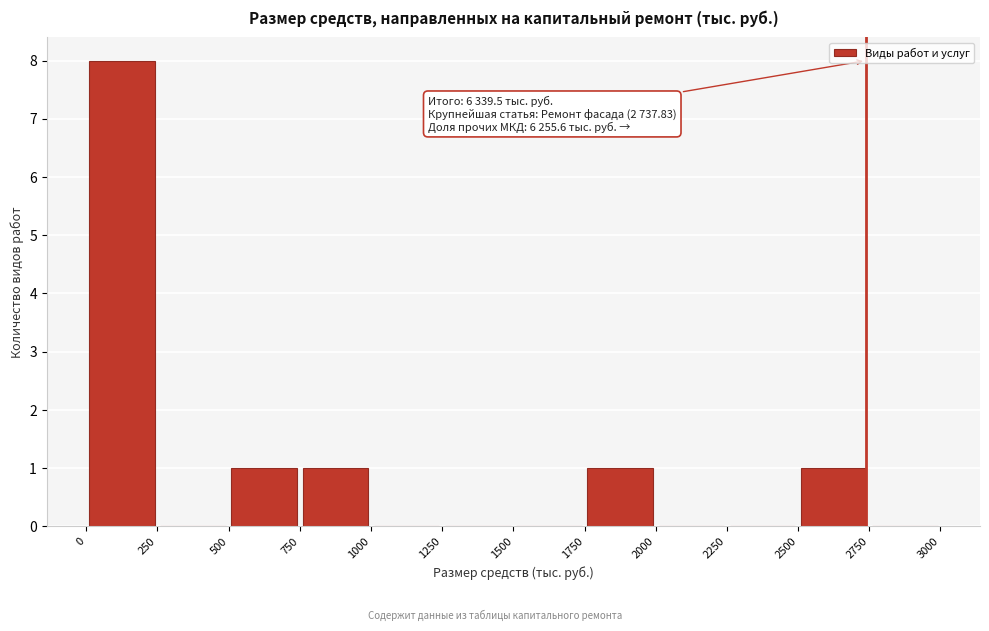

Over which range of the x-axis is the bar tallest?

0 to 250